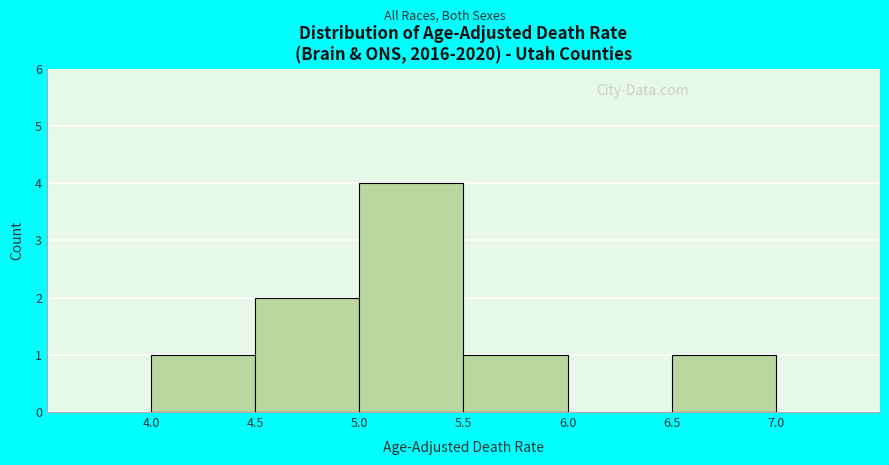

Reading left to right, list every bar in this chart as the range it spans on the x-axis followed by its height. The values are not printed on the chart, so give them approximately, as read against the axis.

4.0 to 4.5: 1
4.5 to 5.0: 2
5.0 to 5.5: 4
5.5 to 6.0: 1
6.0 to 6.5: 0
6.5 to 7.0: 1